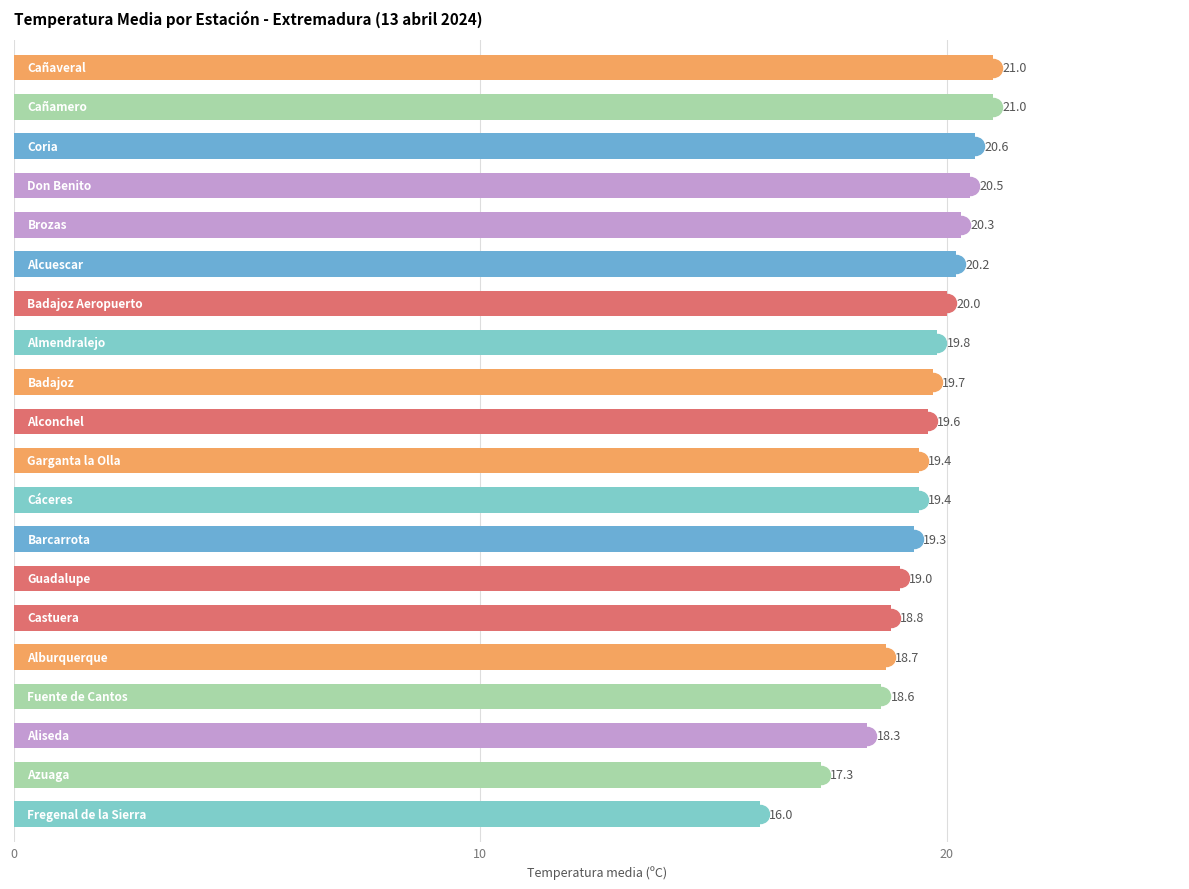

What is the average value?

19.4